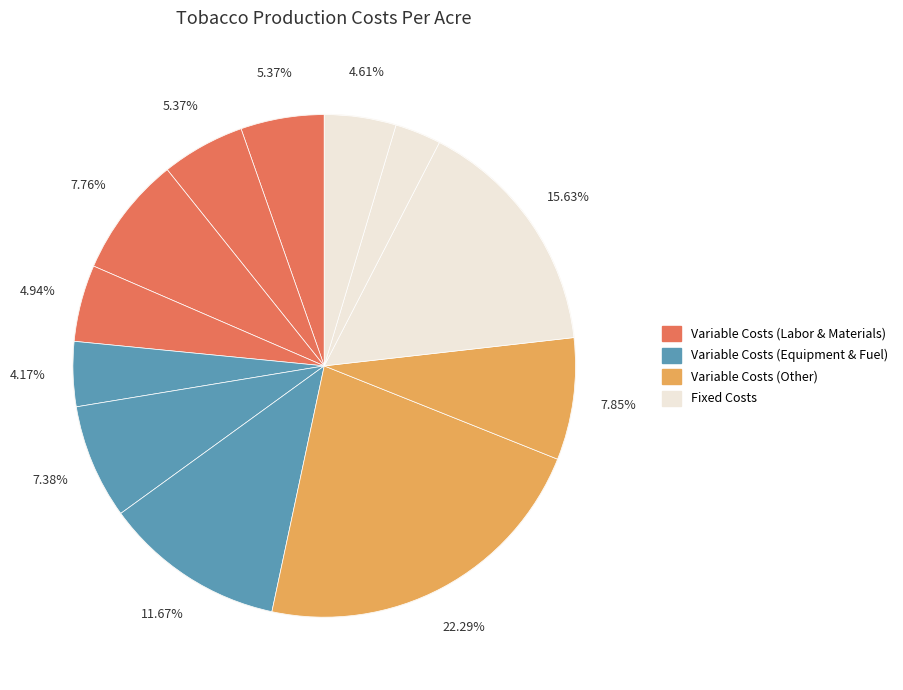

Combined, do Pest Control and H2A Overhead account for over 50%?

No